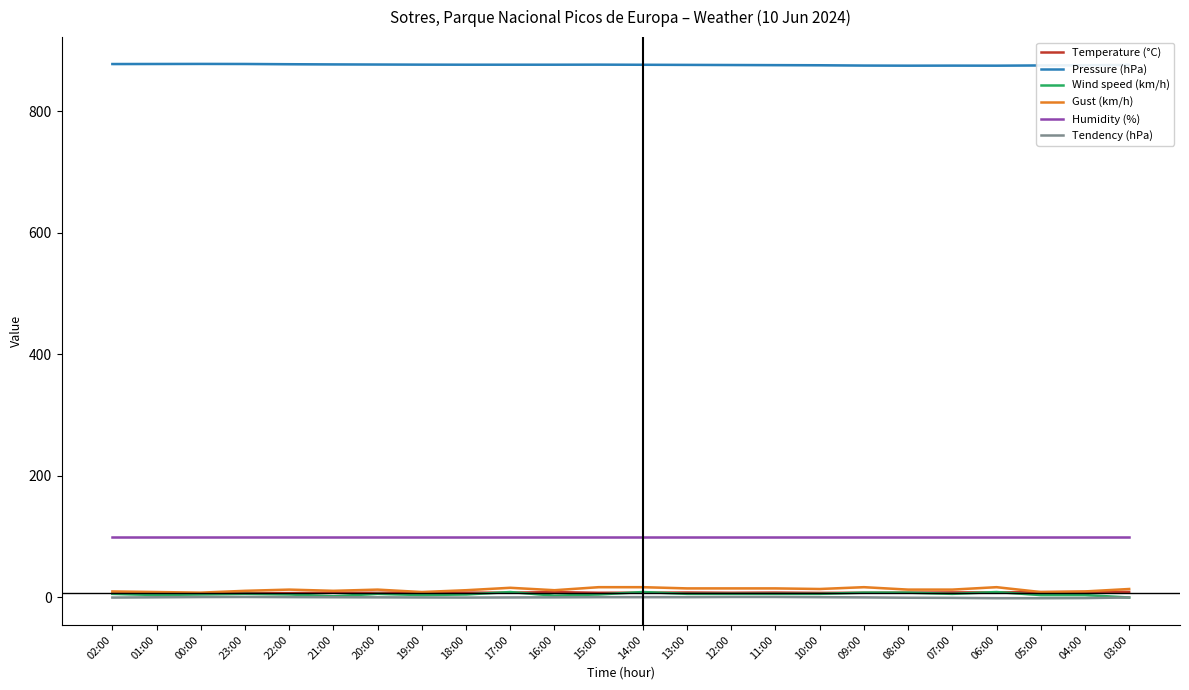

What is the sum of all Tendency (hPa) values?

4.2